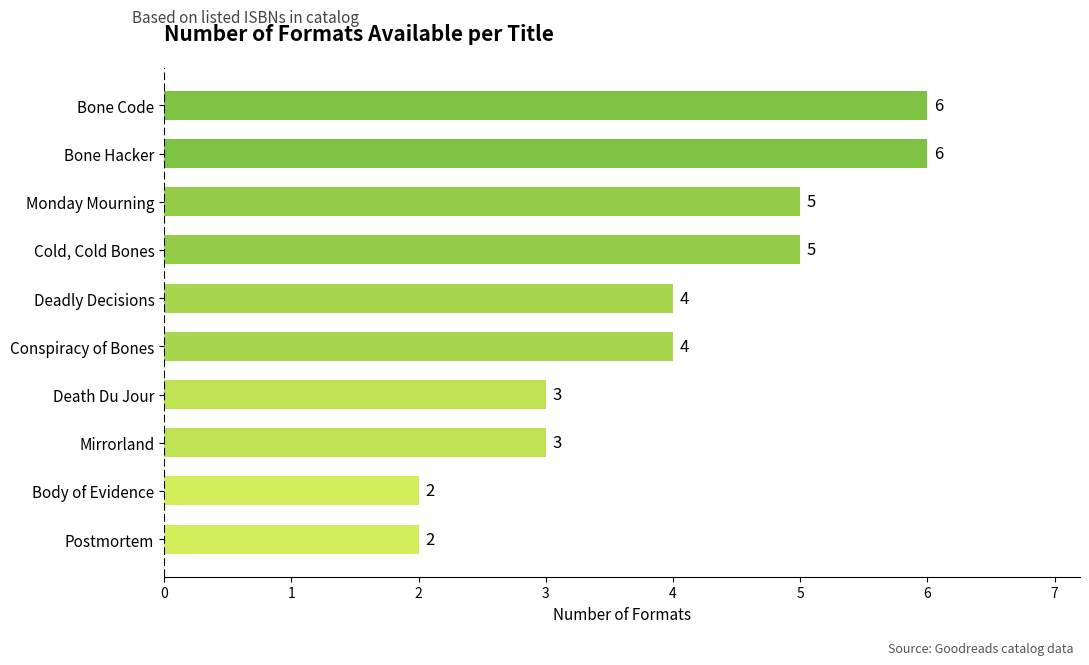

The chart shows a value of 3 at Death Du Jour. True or false?

True